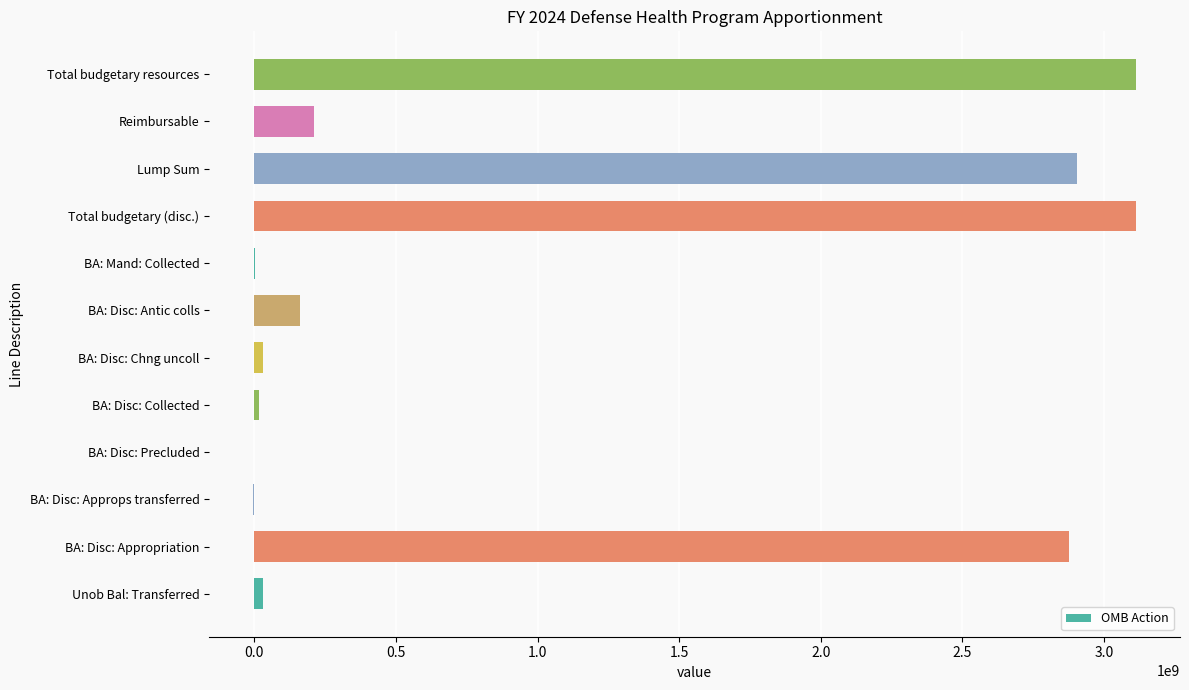

Which has a higher value, BA: Disc: Antic colls or BA: Disc: Precluded?

BA: Disc: Antic colls